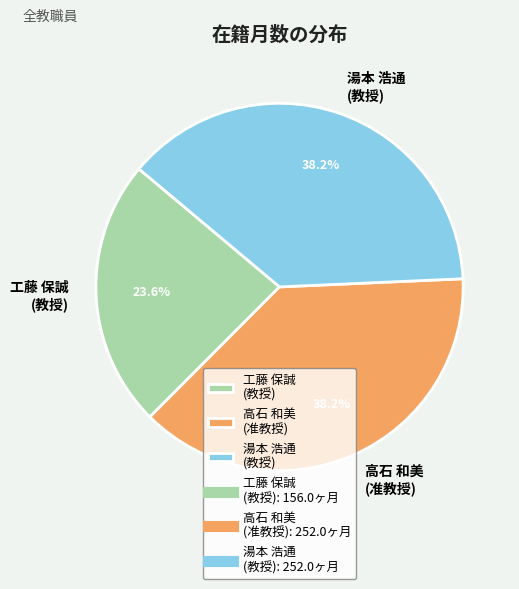

Which slice is the smallest?

工藤 保誠 (教授)